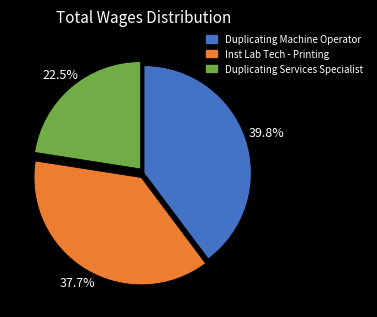

Count the number of slices in the pie.

3